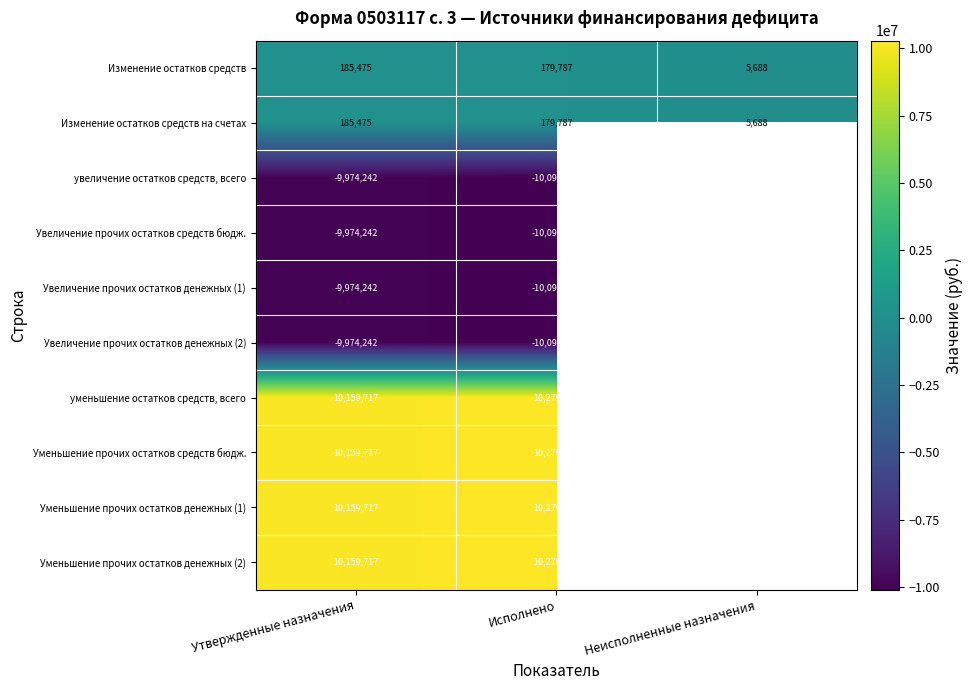

What is the total value across all series at Утвержденные назначения?

1112850.0